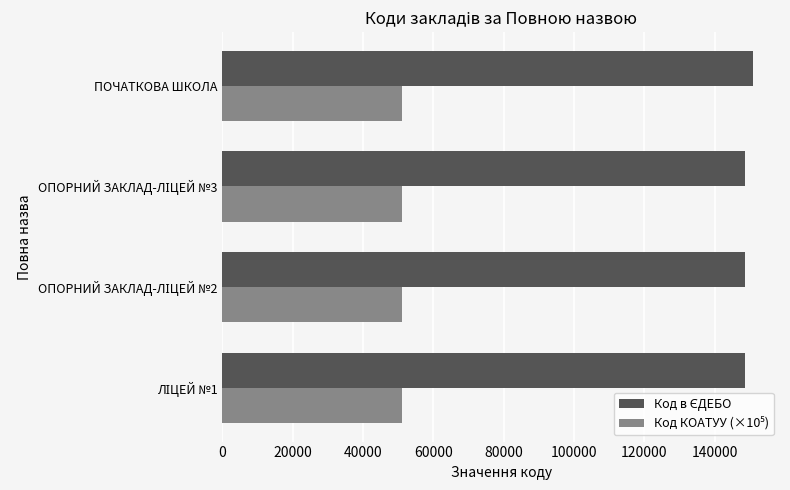

What is the maximum value shown in the chart?

151037.0